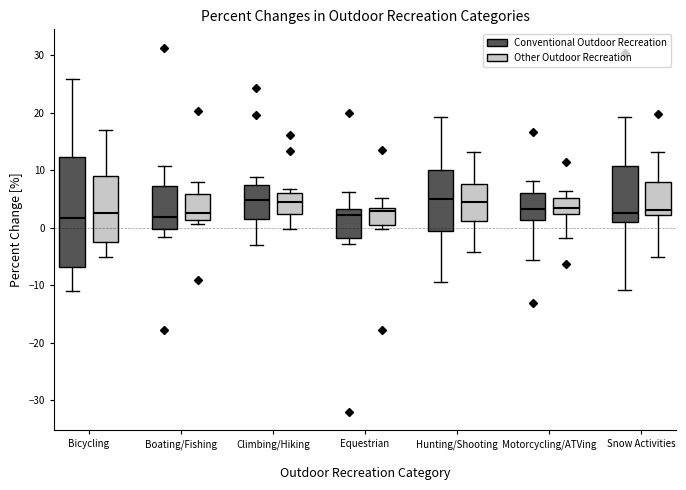

Which box is the tallest, from its lower edge to its upper edge?

Bicycling (Conventional Outdoor Recreation)